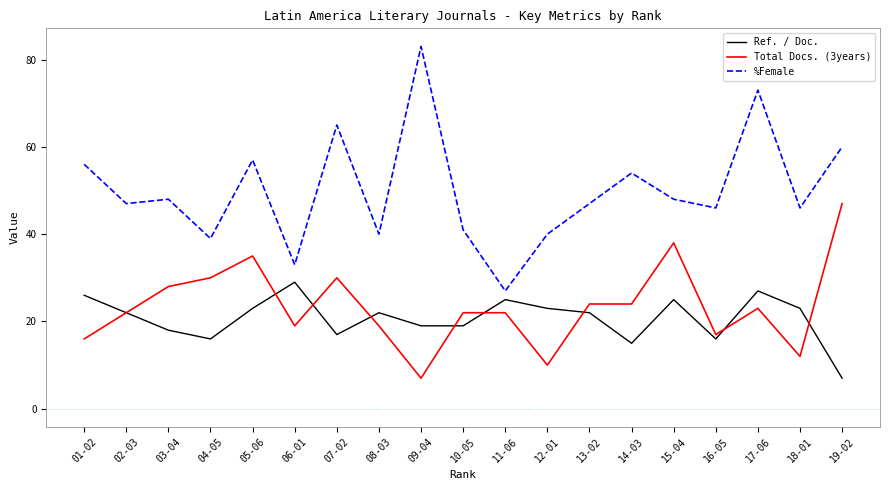

True or false: Total Docs. (3years) and %Female intersect in this chart.

False